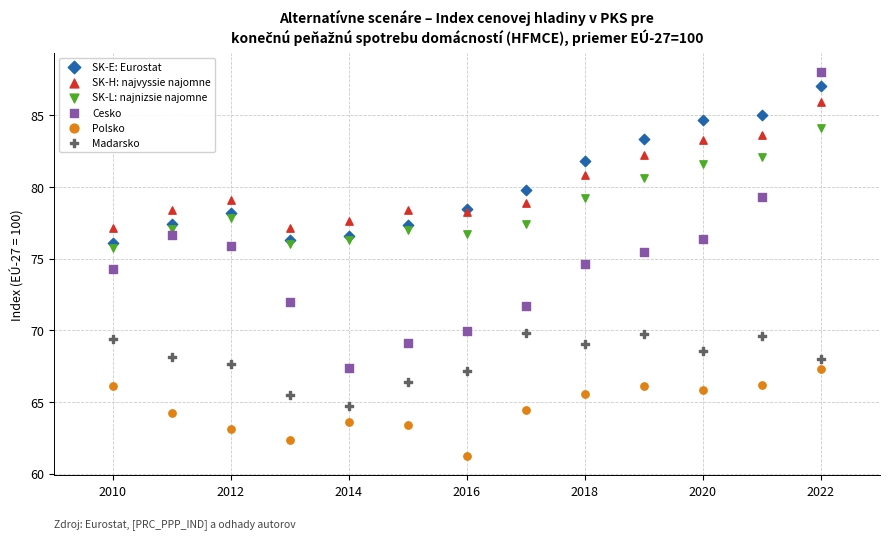

Across all series, what Y value is closest to 74?

74.3